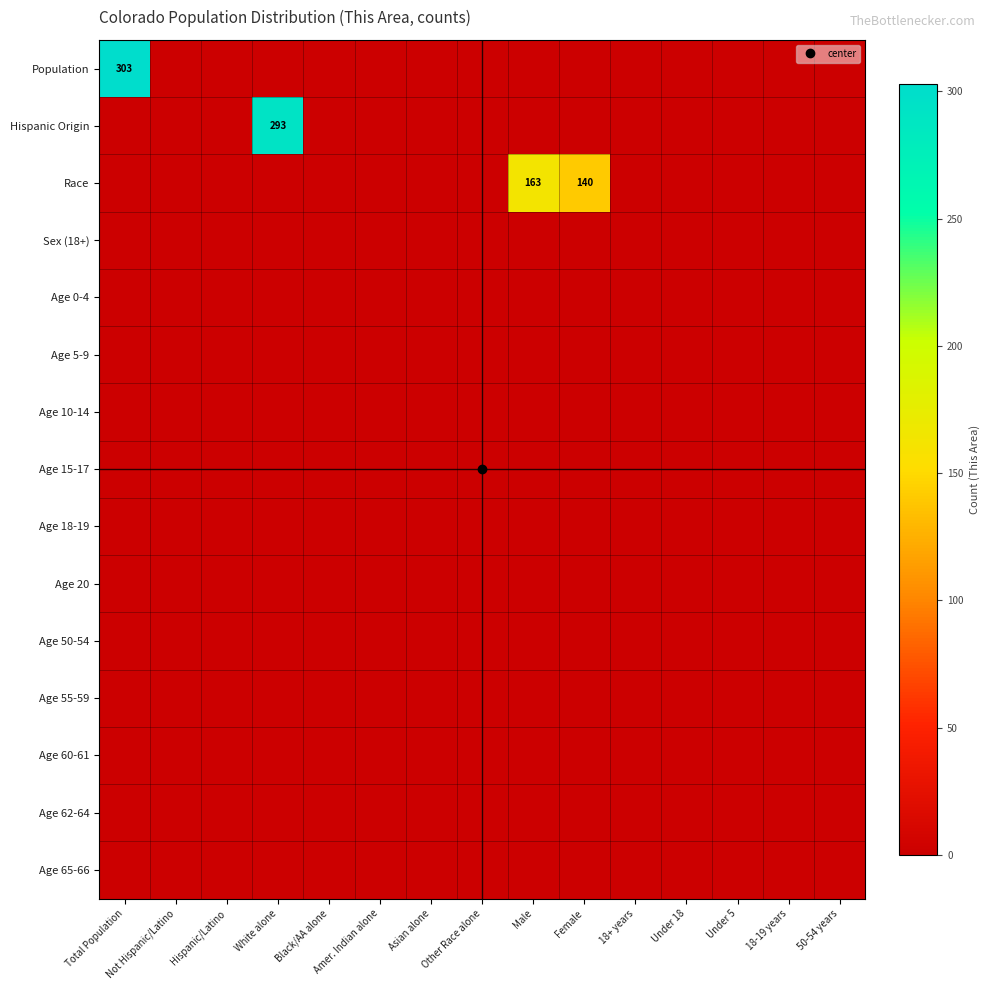

Between Not Hispanic/Latino and Amer. Indian alone, which series saw the biggest shift?

Population